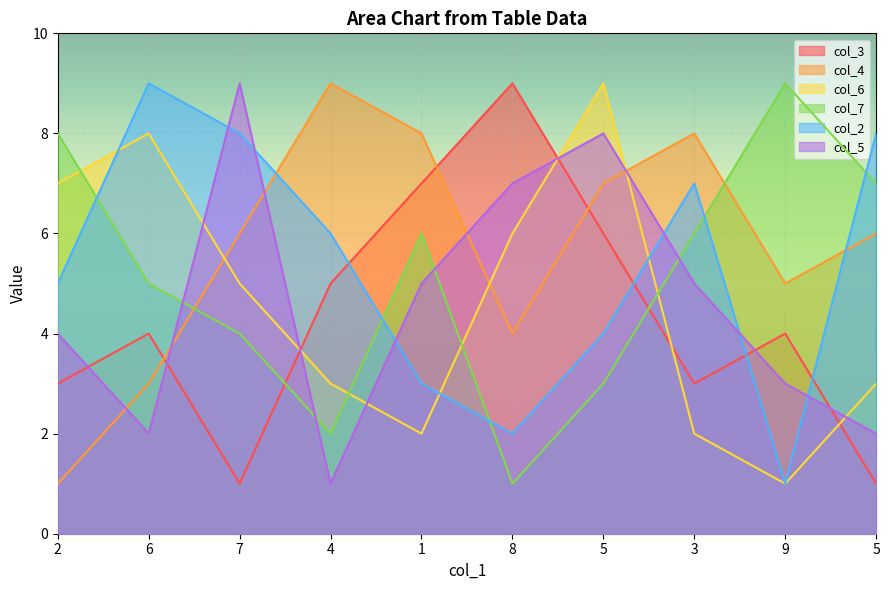

Reading right to left, list all the values displayed in this chart.

col_3: 5=1	9=4	3=3	5=6	8=9	1=7	4=5	7=1	6=4	2=3
col_4: 5=6	9=5	3=8	5=7	8=4	1=8	4=9	7=6	6=3	2=1
col_6: 5=3	9=1	3=2	5=9	8=6	1=2	4=3	7=5	6=8	2=7
col_7: 5=7	9=9	3=6	5=3	8=1	1=6	4=2	7=4	6=5	2=8
col_2: 5=8	9=1	3=7	5=4	8=2	1=3	4=6	7=8	6=9	2=5
col_5: 5=2	9=3	3=5	5=8	8=7	1=5	4=1	7=9	6=2	2=4